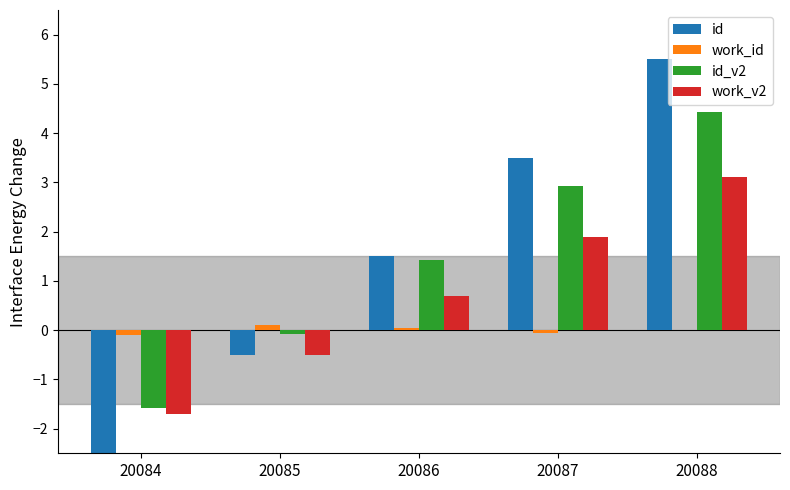

True or false: id has a value of 3.5 at 20087.

True